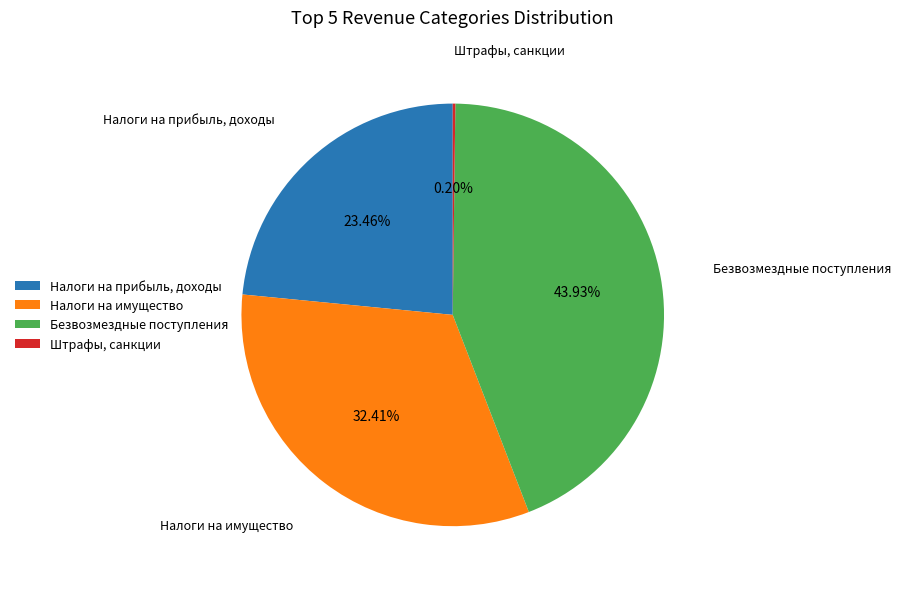

Approximately how many times larger is the value at Налоги на прибыль, доходы compared to Безвозмездные поступления?

0.5